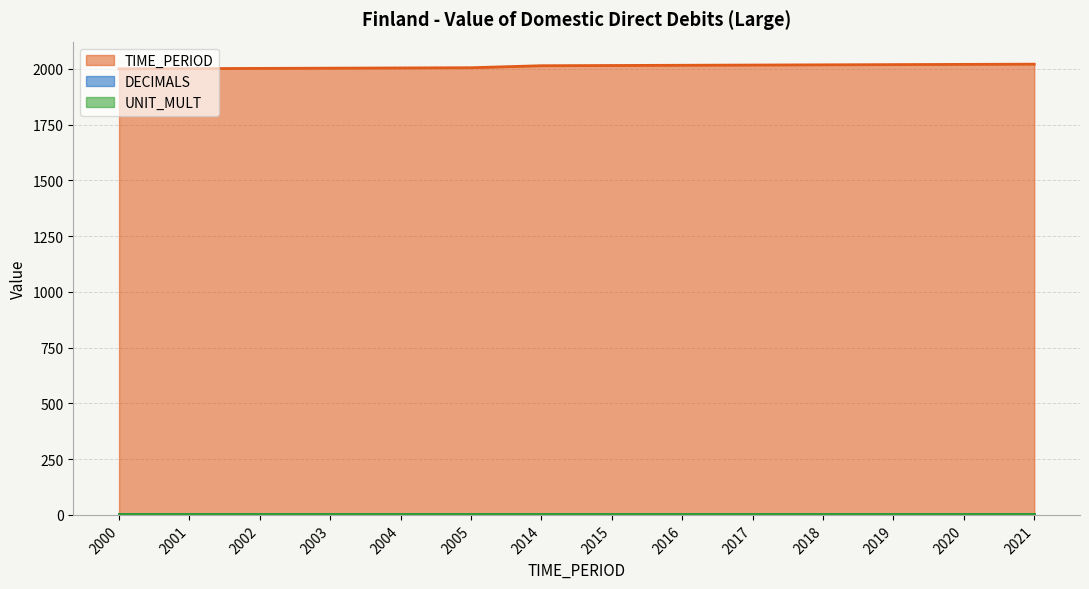

Which series changed the most between 2005 and 2020?

TIME_PERIOD